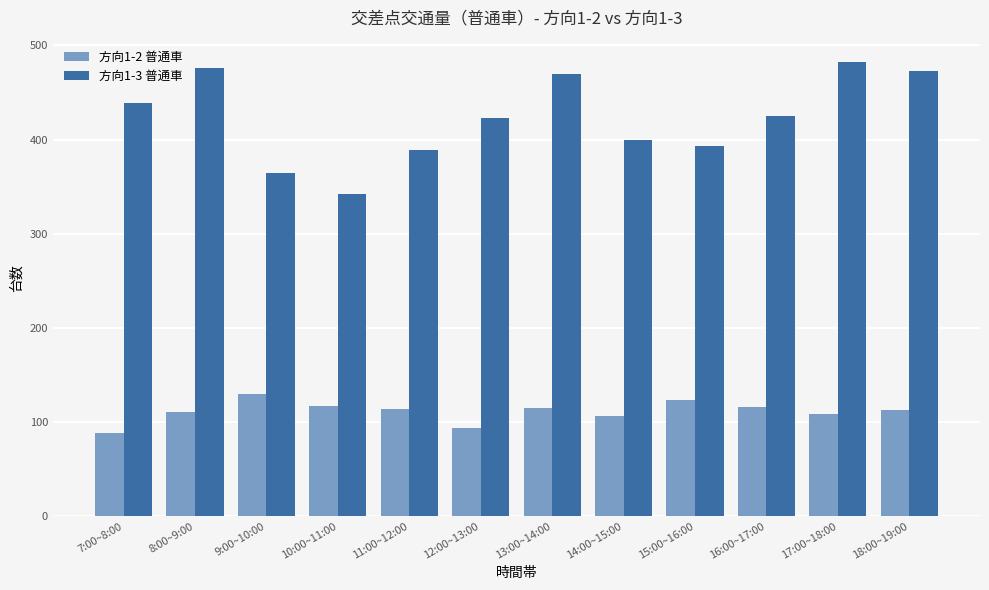

Which series has the largest range (max minus min)?

方向1-3 普通車